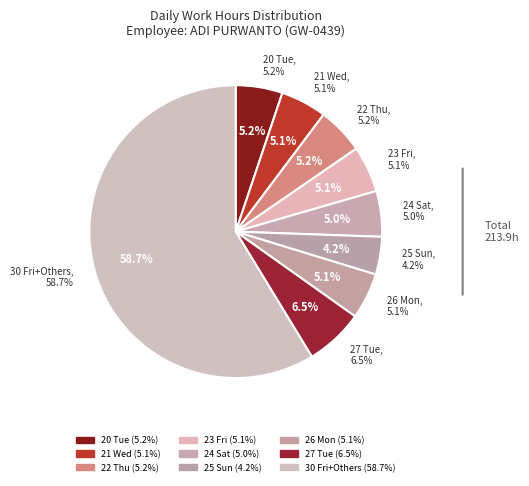

True or false: 24 Sat accounts for 5% of the total.

True